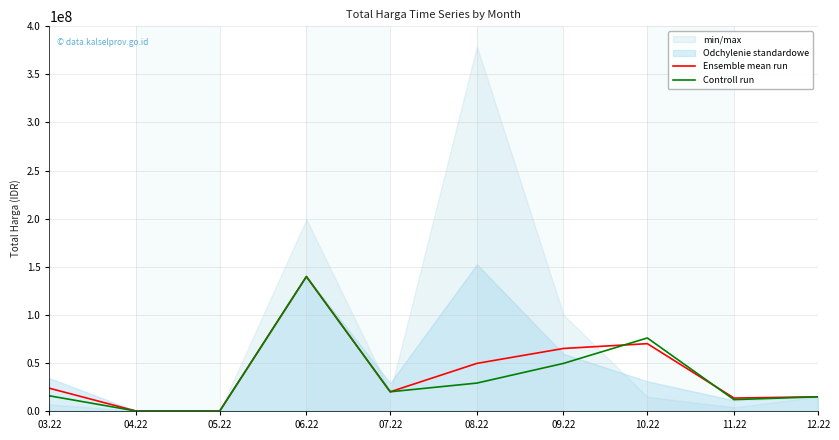

What is the maximum value for Controll run?

139800000